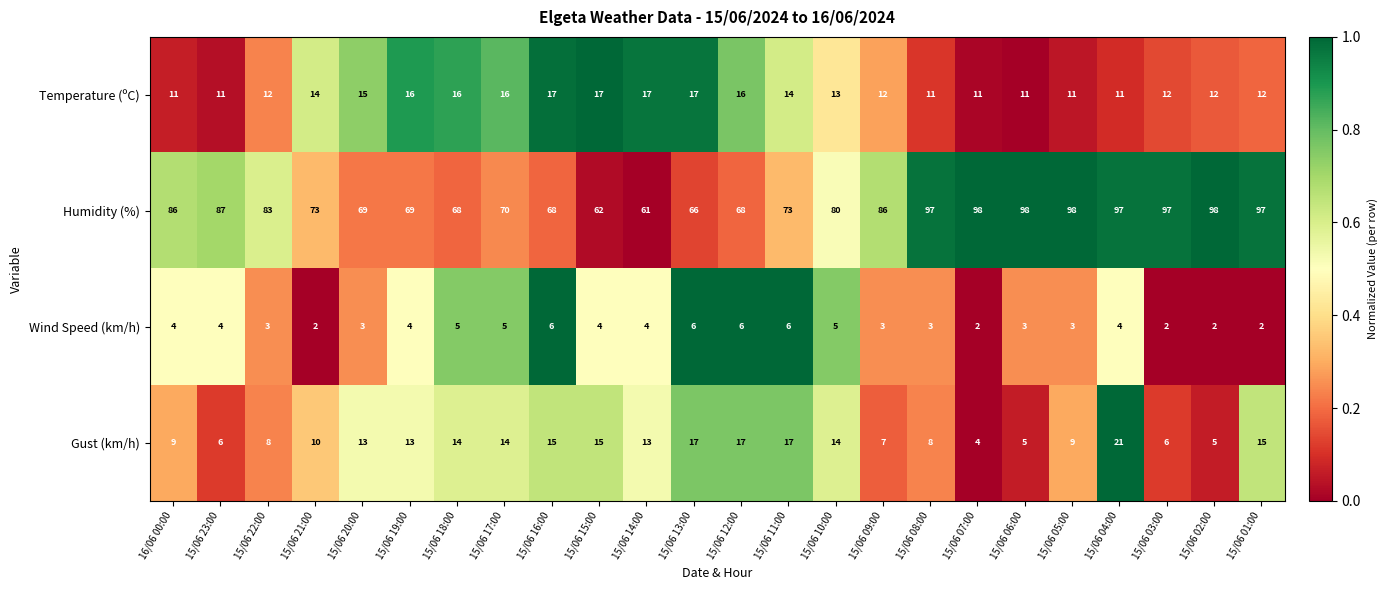

How many data points does each series have?

24